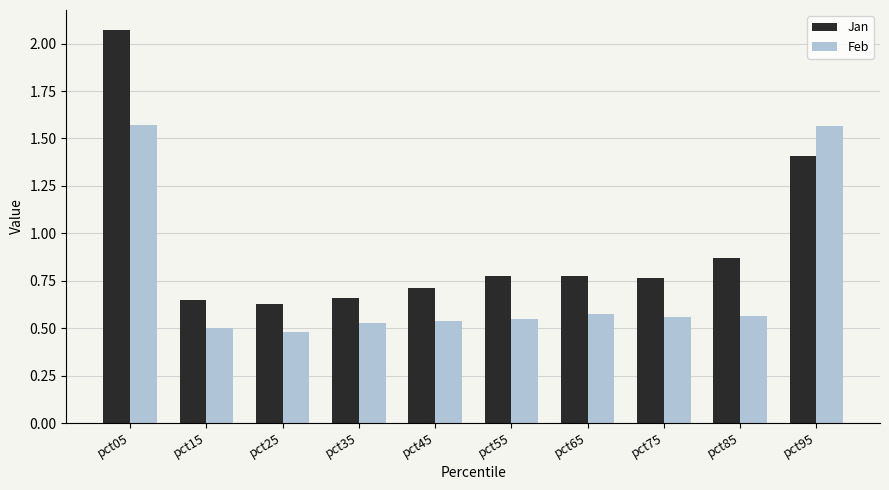

Which series has the largest range (max minus min)?

Jan